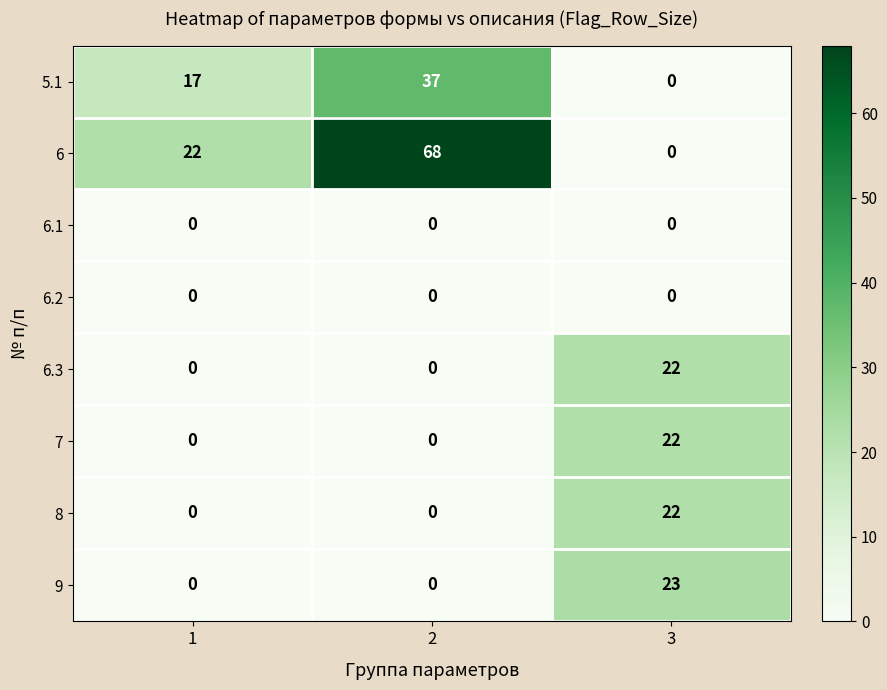

At which category is the sum across all series the highest?

2